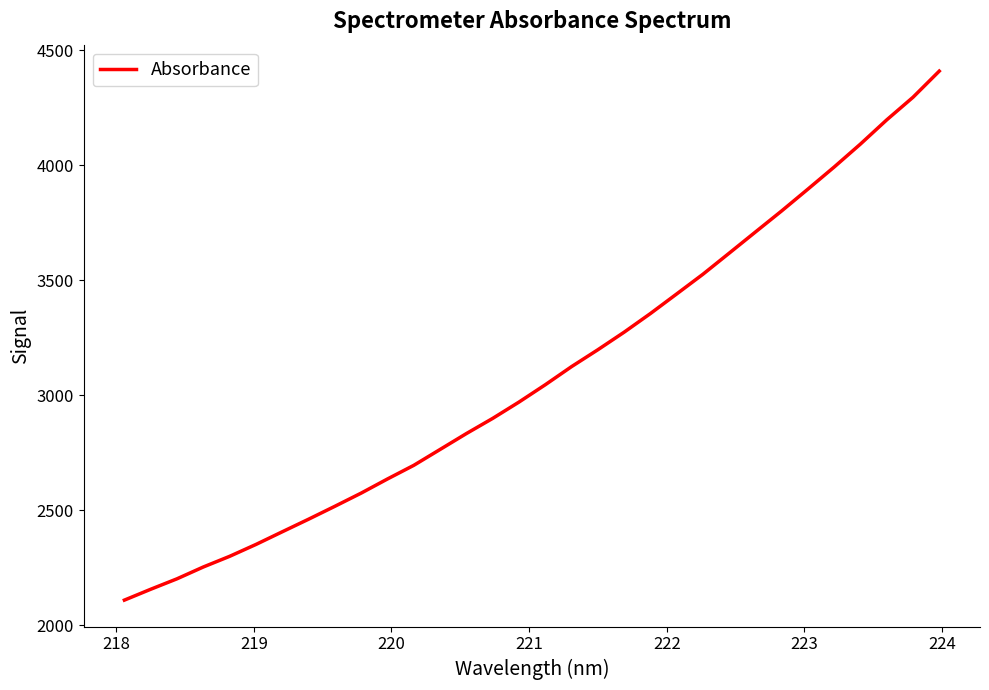

What is the greatest value displayed?

4409.0